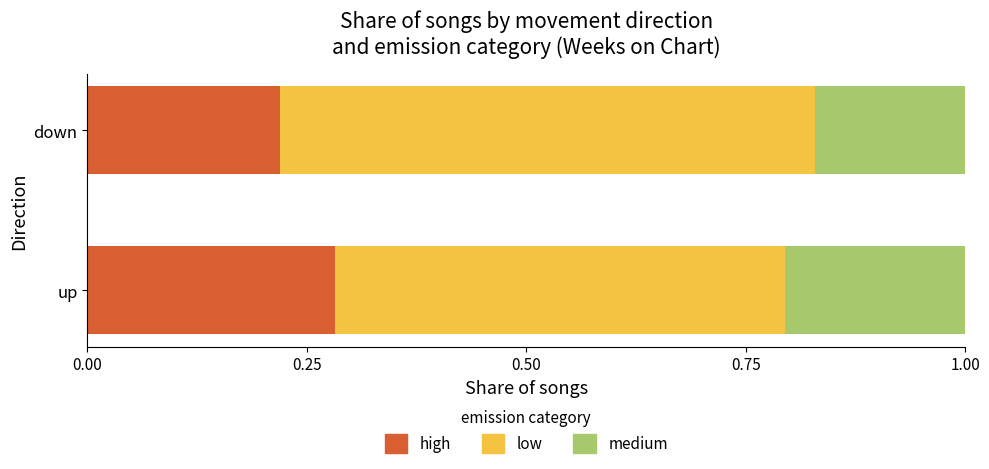

At which label is high closest to 0?

down